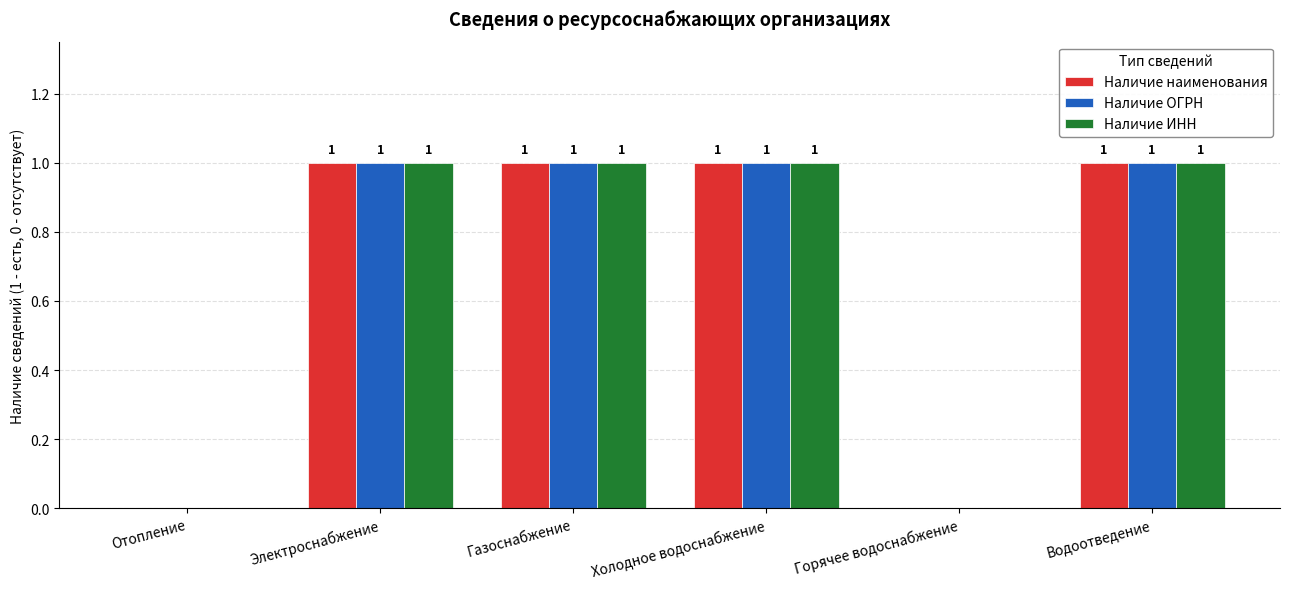

Is it true that Наличие ИНН equals 1 at Электроснабжение?

True